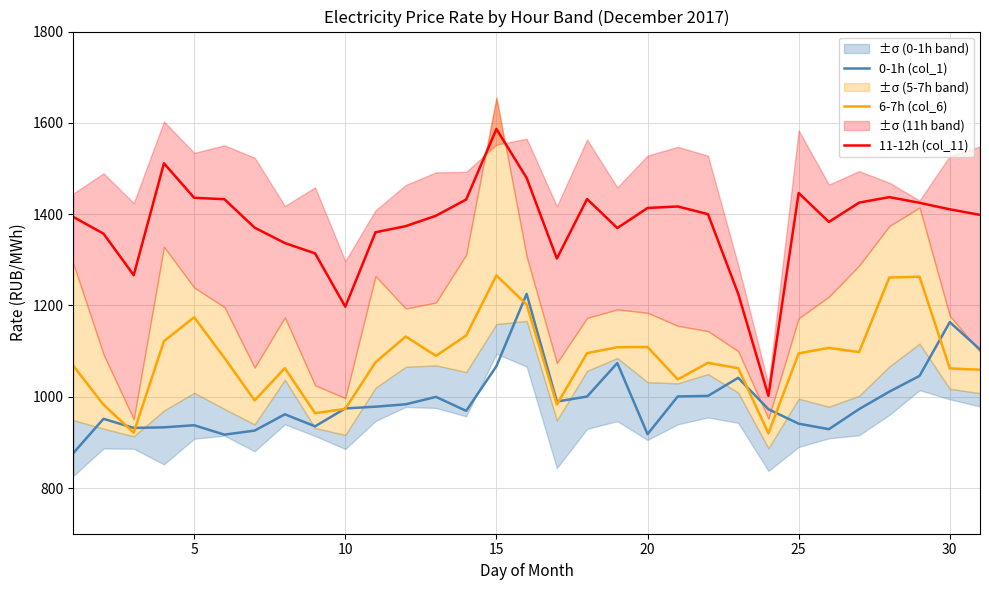

Which series has the largest total across all categories?

11-12h (col_11)